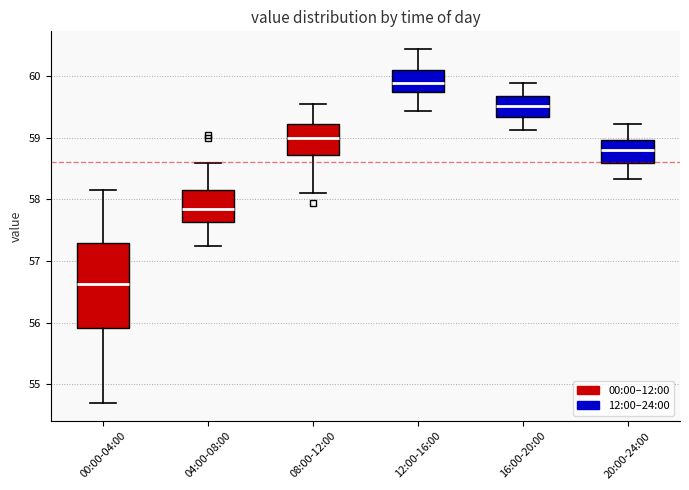

Reading left to right, transcribe this box plot: for each box, give where its median line is, the range the box spans, and where its two whiskers end, as read against the y-axis. The values are not printed on the chart, so give them approximately, as read against the axis.

00:00-04:00: median 56.6, box 55.9 to 57.3, whiskers 54.7 to 58.2
04:00-08:00: median 57.8, box 57.6 to 58.1, whiskers 57.3 to 58.6
08:00-12:00: median 59.0, box 58.7 to 59.2, whiskers 58.1 to 59.6
12:00-16:00: median 59.9, box 59.7 to 60.1, whiskers 59.4 to 60.4
16:00-20:00: median 59.5, box 59.3 to 59.7, whiskers 59.1 to 59.9
20:00-24:00: median 58.8, box 58.6 to 59.0, whiskers 58.3 to 59.2